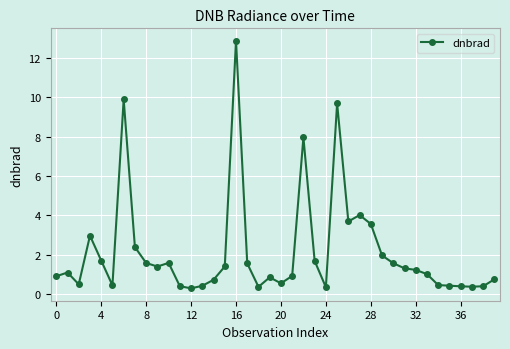

What is the value of the 4th point from the left?

3.0